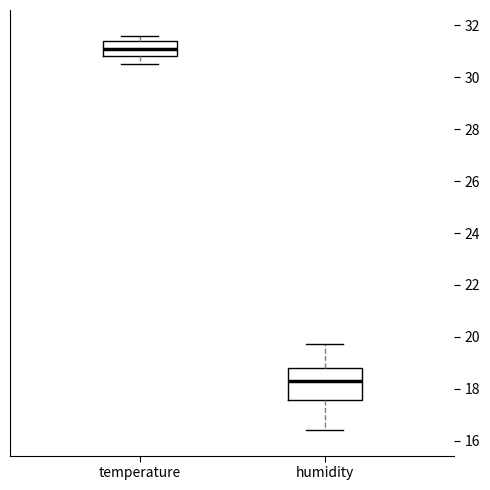

Reading left to right, transcribe this box plot: for each box, give where its median line is, the range the box spans, and where its two whiskers end, as read against the y-axis. The values are not printed on the chart, so give them approximately, as read against the axis.

temperature: median 31.0, box 30.8 to 31.4, whiskers 30.6 to 31.6
humidity: median 18.2, box 17.6 to 18.8, whiskers 16.4 to 19.8